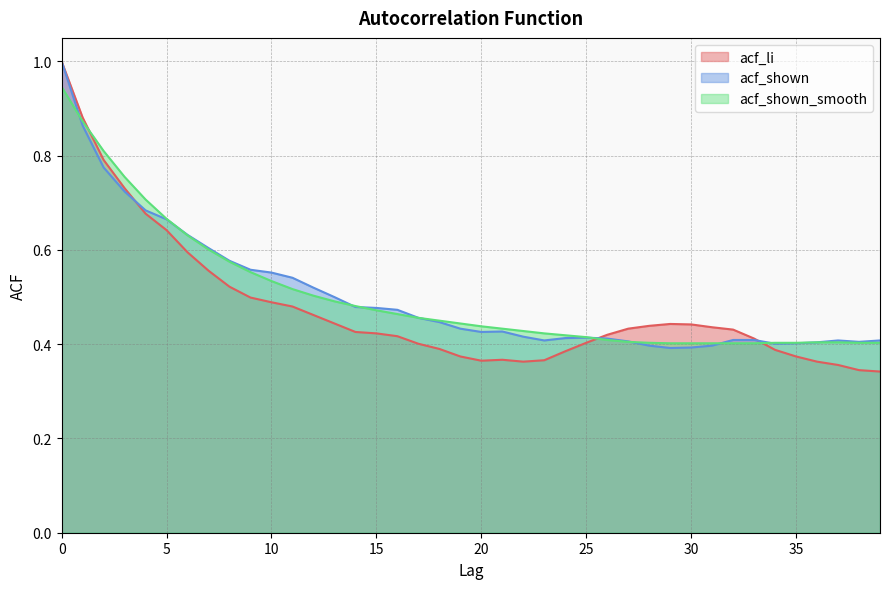

True or false: acf_li has a value of 0.4 at 23.

True